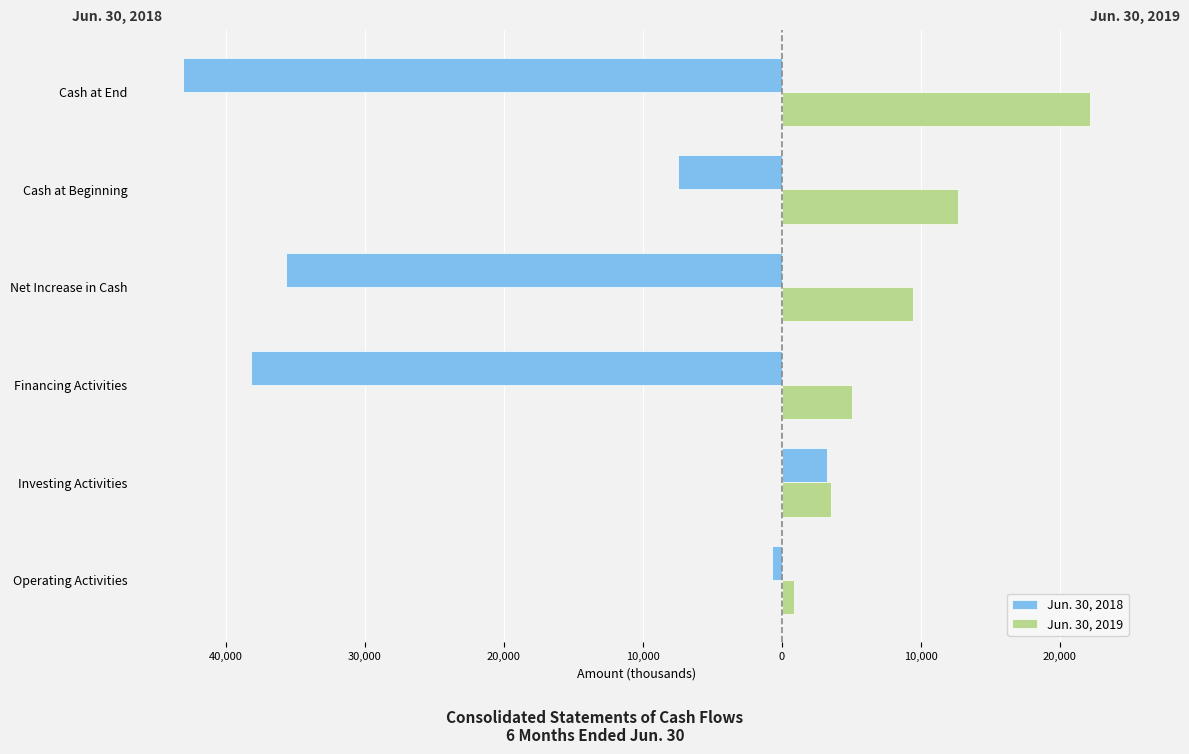

What is the difference between the maximum and minimum values in the Jun. 30, 2019 series?

21273